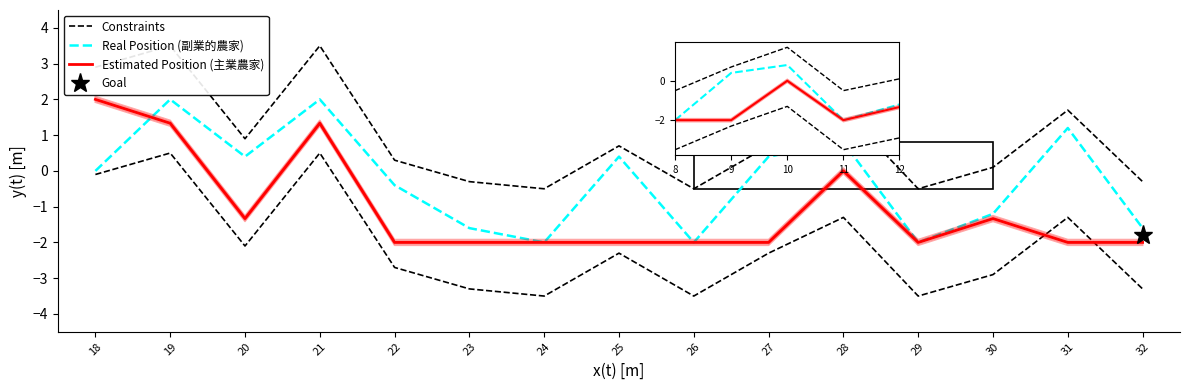

List the series in order of their peak value, highest first.

Constraints, Real Position (副業的農家), Estimated Position (主業農家)